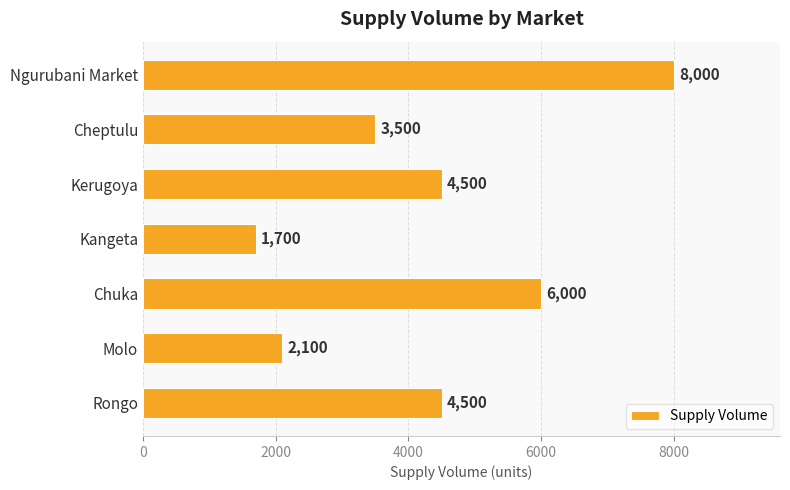

What is the average value?

4329